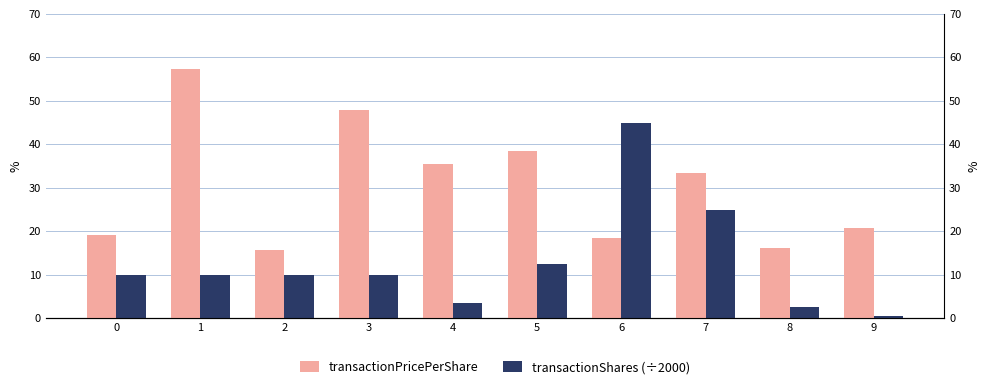

Between 5 and 7, which series saw the biggest shift?

transactionShares (÷2000)